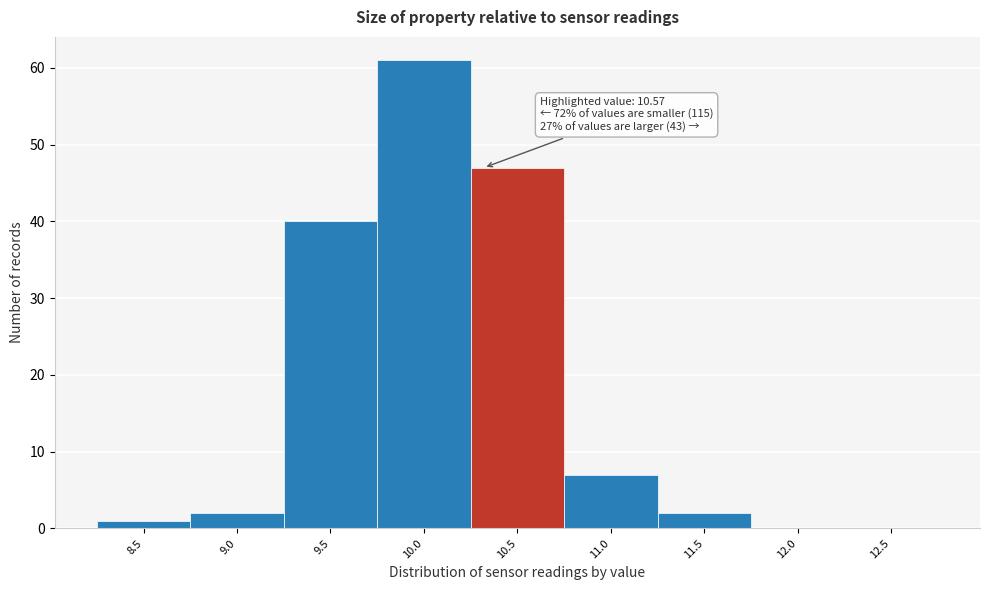

Reading left to right, what are all the values shown in this chart?

8.5=1	9.0=2	9.5=40	10.0=61	10.5=47	11.0=7	11.5=2	12.0=0	12.5=0